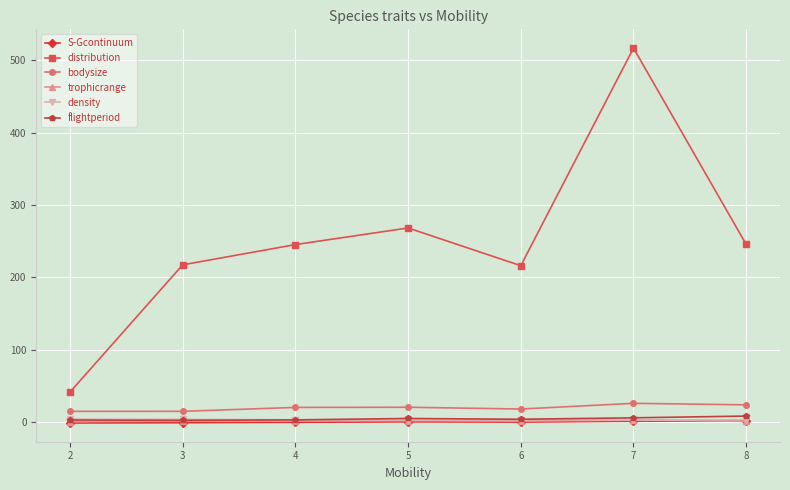

Which series has the largest total across all categories?

distribution